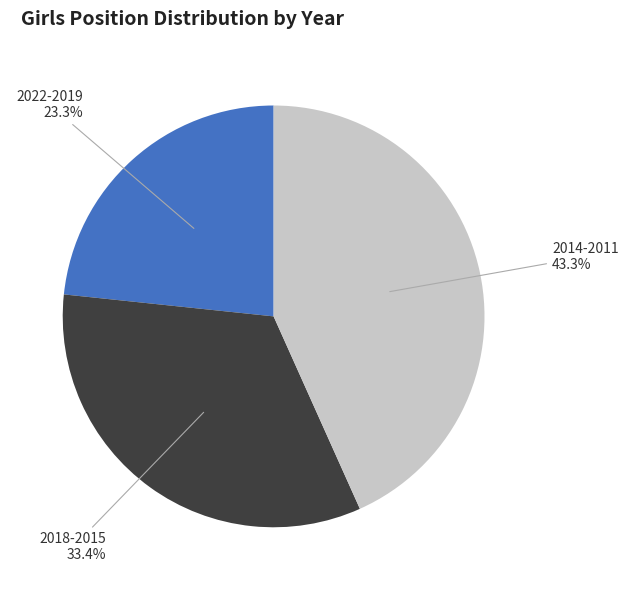

Is there any slice that represents more than half of the pie?

No